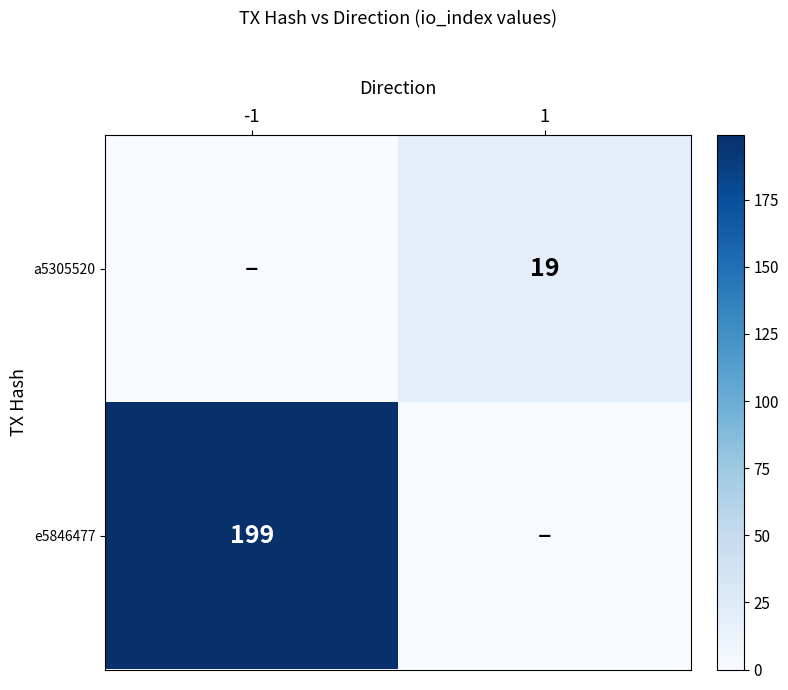

Is the value of e5846477 at -1 greater than the value of a5305520 at 1?

Yes